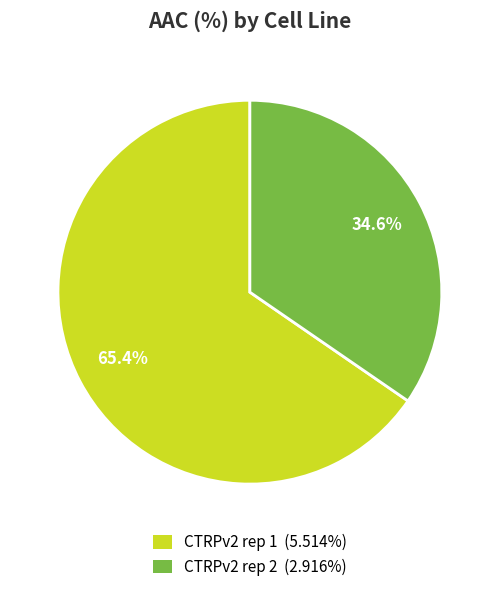

Is it true that CTRPv2 rep 1 is 56% of the pie?

False